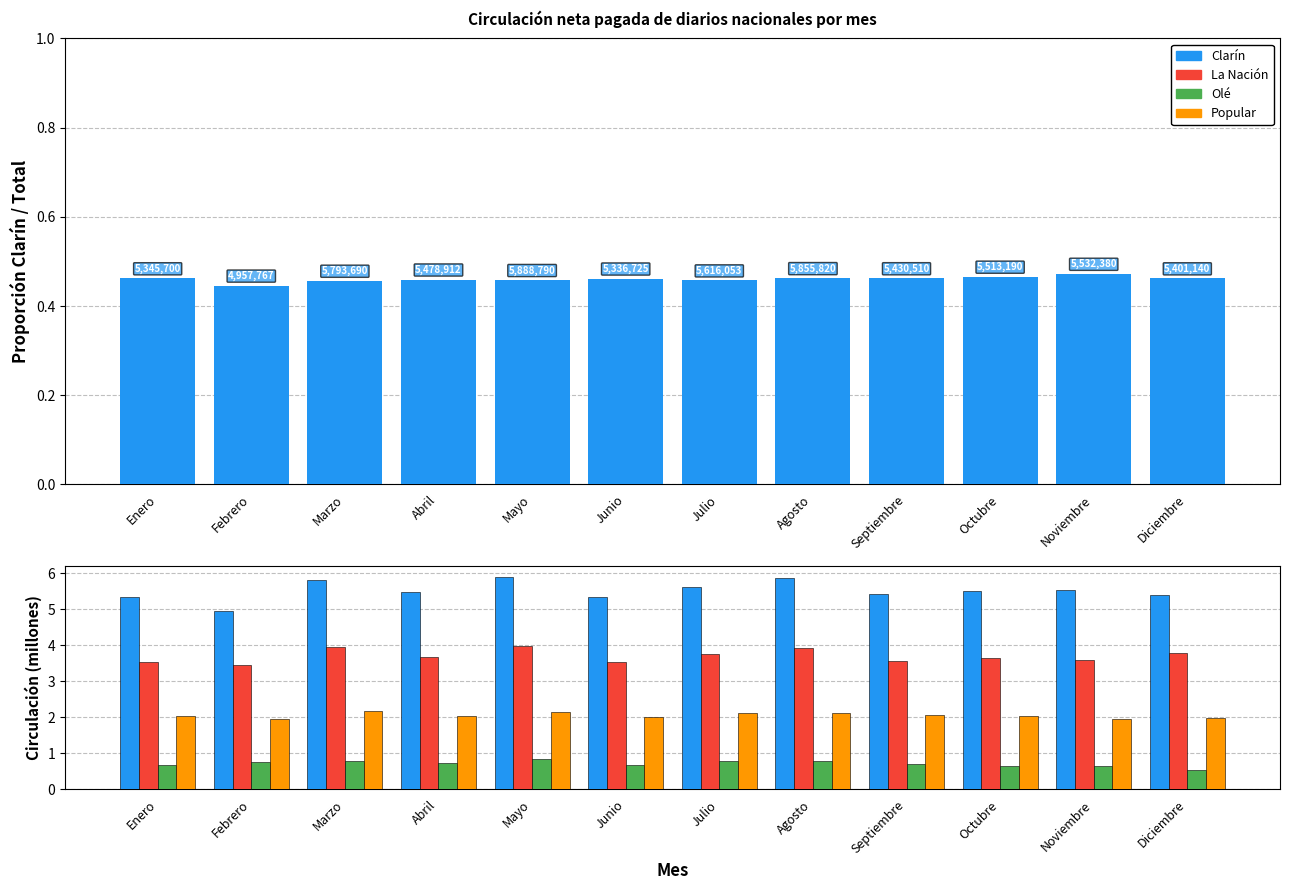

True or false: Olé has a value of 0.6 at Noviembre.

True